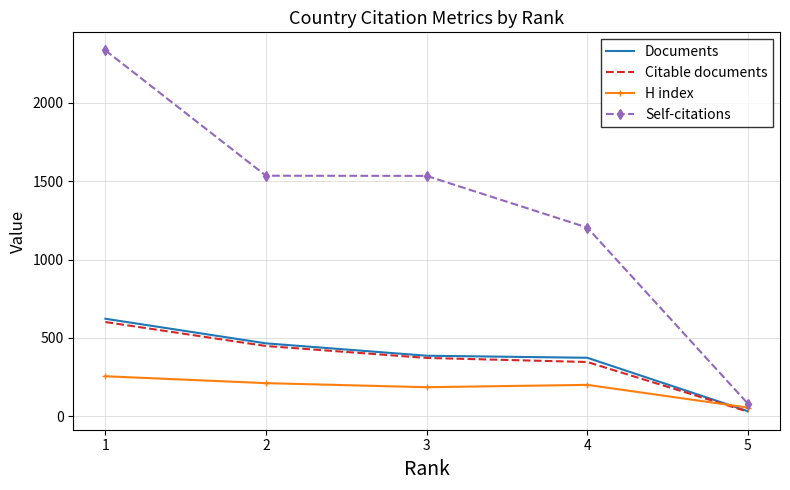

What is the difference between the highest and lowest values at 4?

1004